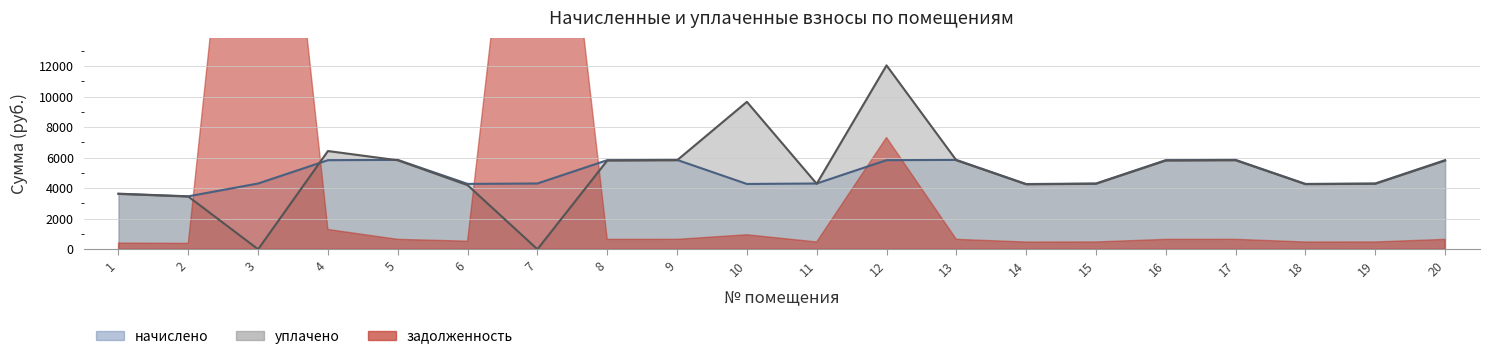

At which label is уплачено closest to 6023?

5